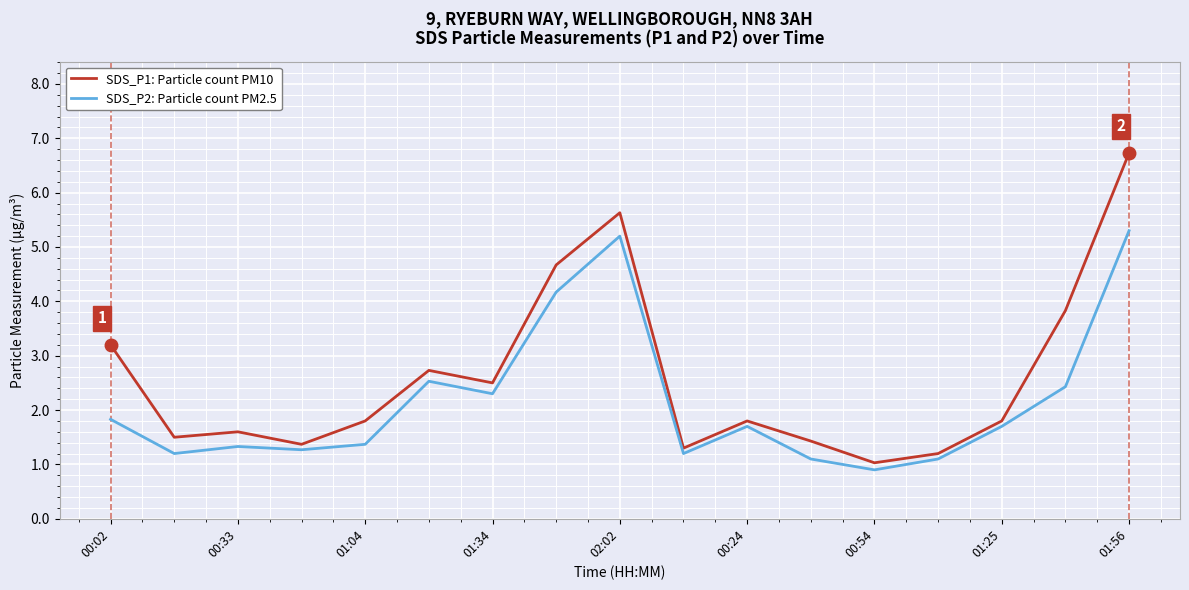

Which series has the largest range (max minus min)?

SDS_P1: Particle count PM10